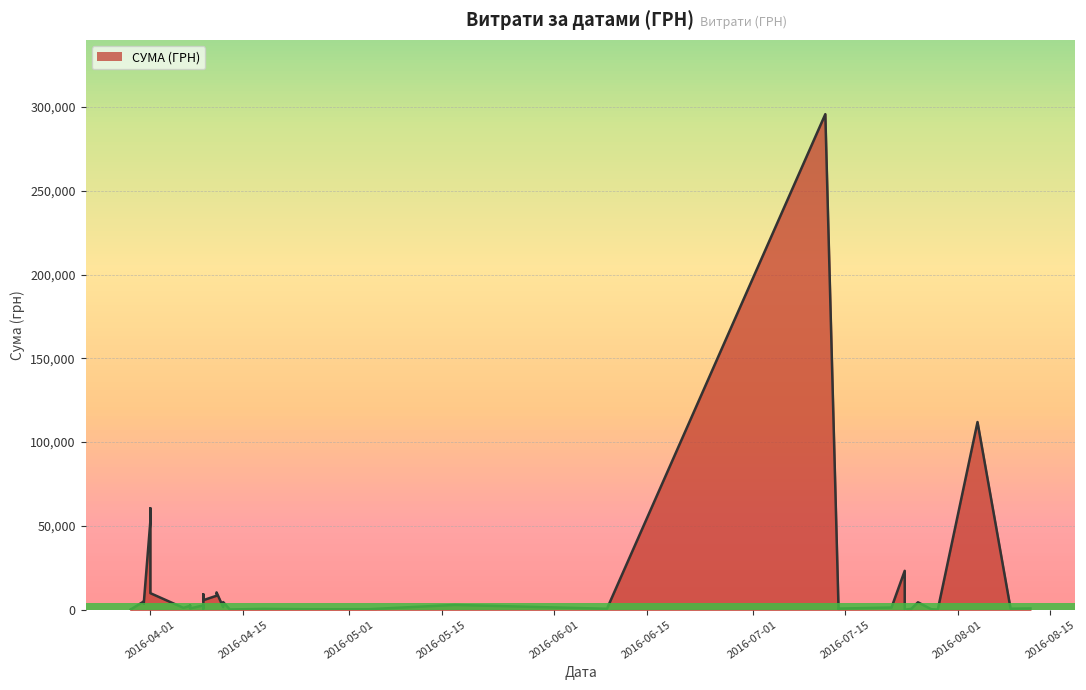

Does the chart have visible grid lines?

Yes